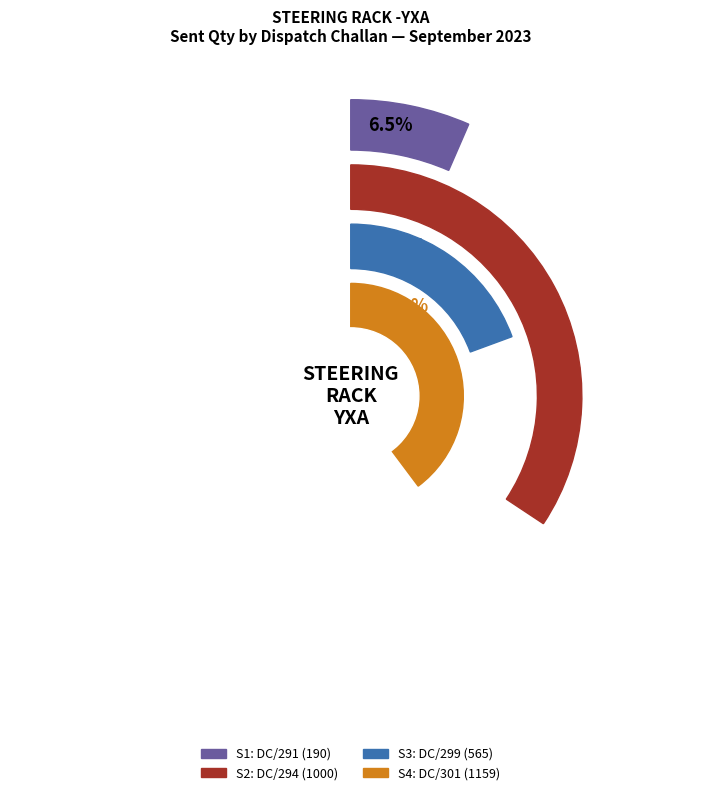

Is the sum of Received and Rejected greater than half?

Yes